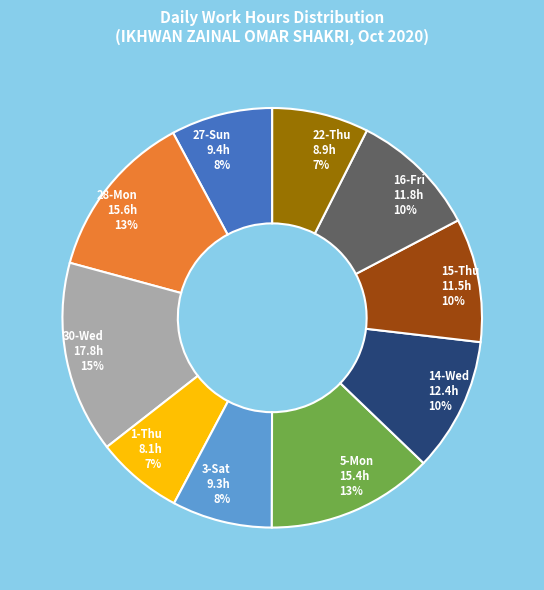

To the nearest percent, what percentage of the pie is 16-Fri?

10%